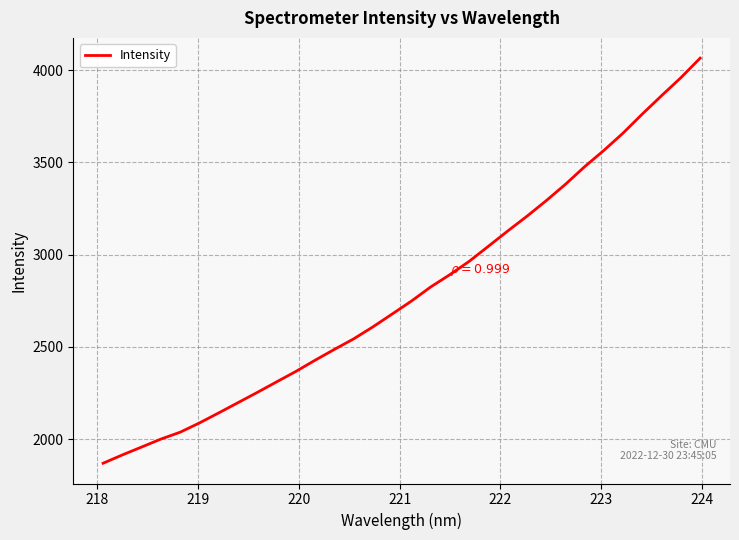

What is the maximum value shown in the chart?

4064.3